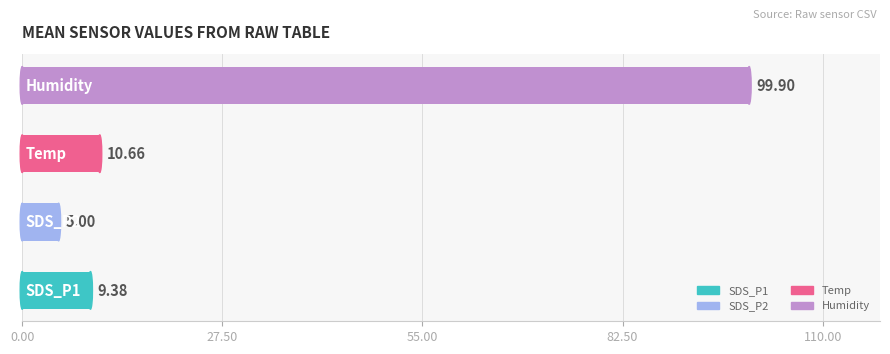

Are the bars grouped side by side (vs. stacked)?

No